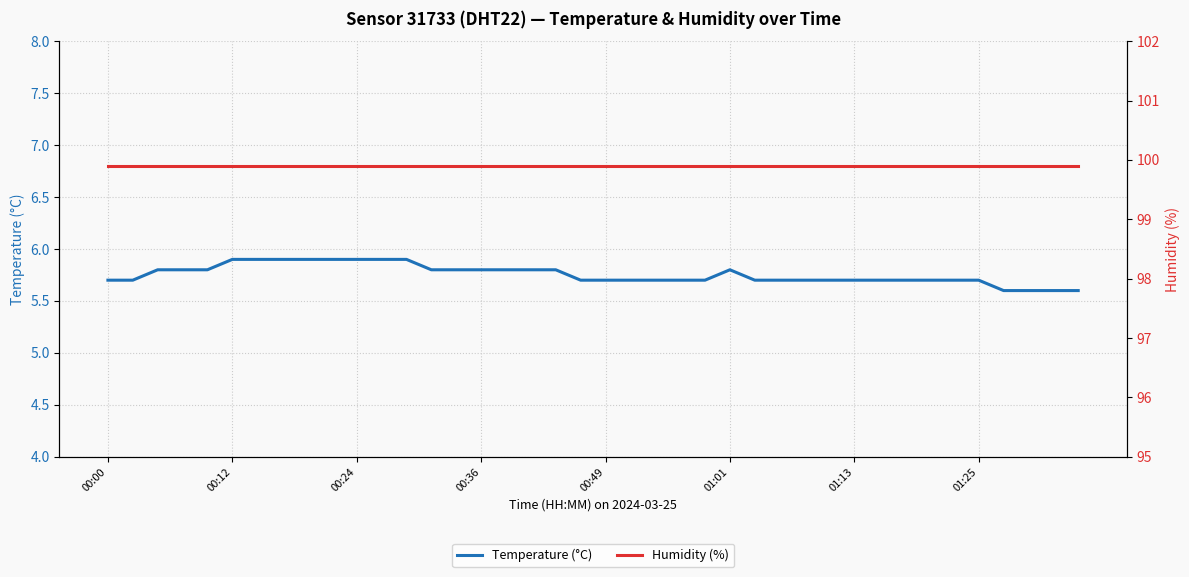

True or false: Temperature (°C) and Humidity (%) cross at least once.

False